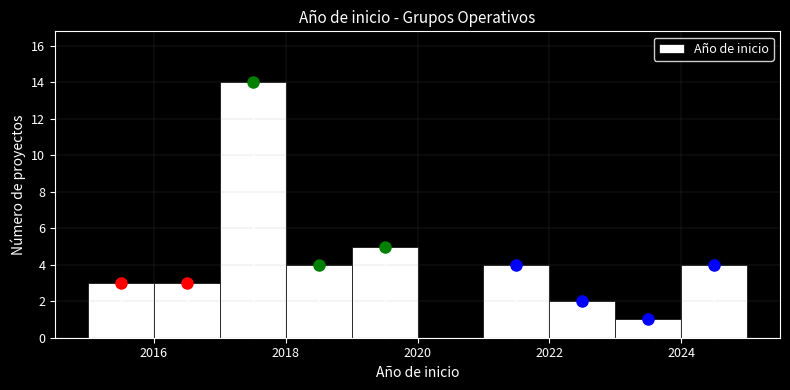

How tall is the bar that spans 2024 to 2025 on the x-axis? The values are not printed on the chart, so give them approximately, as read against the axis.

4